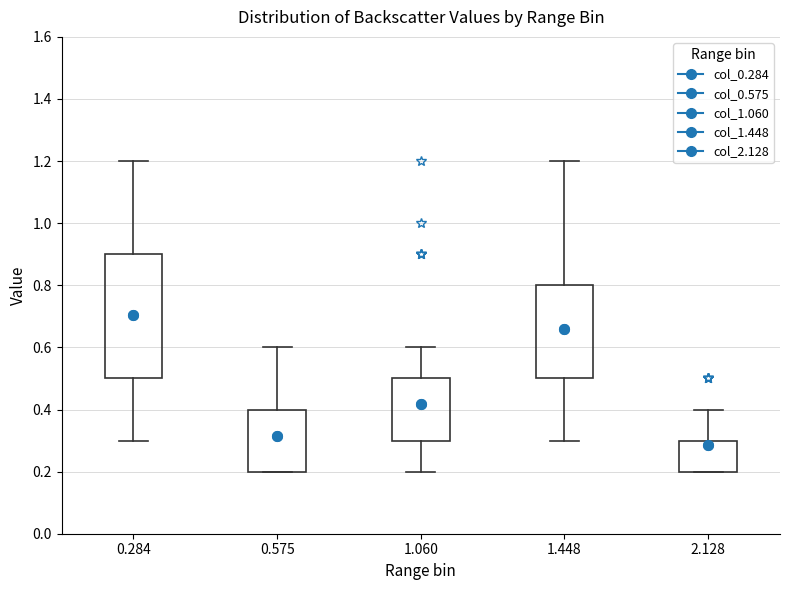

Reading left to right, transcribe this box plot: for each box, give where its median line is, the range the box spans, and where its two whiskers end, as read against the y-axis. The values are not printed on the chart, so give them approximately, as read against the axis.

0.284: median 0.7, box 0.5 to 0.9, whiskers 0.3 to 1.2
0.575: median 0.3, box 0.2 to 0.4, whiskers 0.2 to 0.6
1.060: median 0.3 (drawn on the box's lower edge), box 0.3 to 0.5, whiskers 0.2 to 0.6
1.448: median 0.7, box 0.5 to 0.8, whiskers 0.3 to 1.2
2.128: median 0.3 (drawn on the box's upper edge), box 0.2 to 0.3, whiskers 0.2 to 0.4